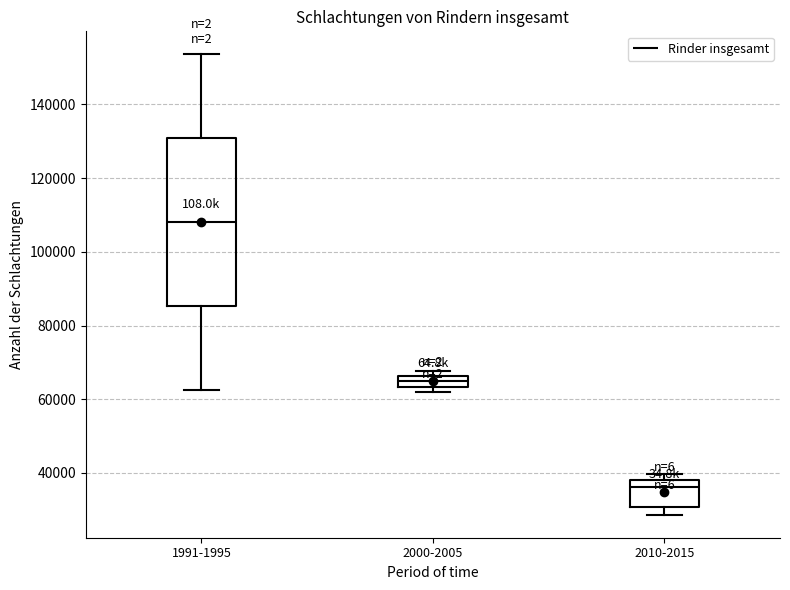

Where is the upper edge of the box for 2000-2005 on the y-axis? The values are not printed on the chart, so give them approximately, as read against the axis.

66000